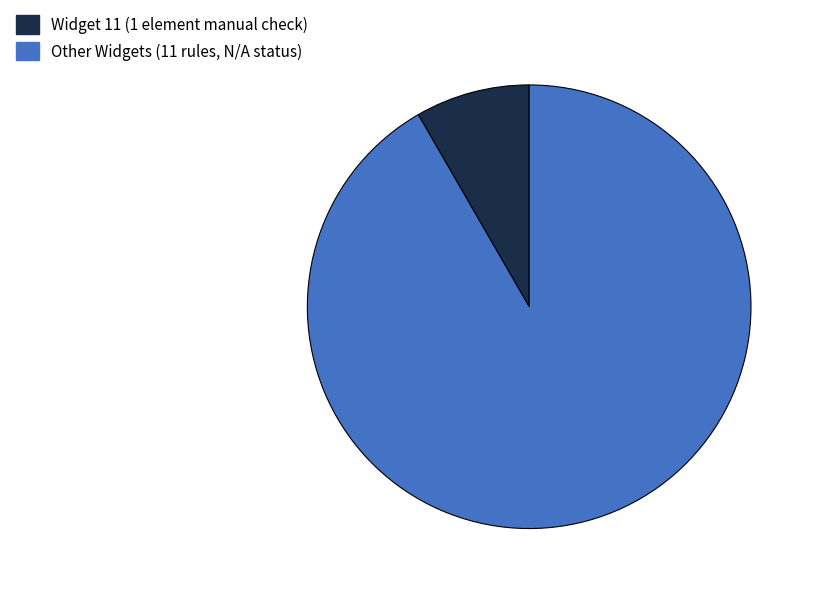

Is there a majority slice in this chart?

Yes